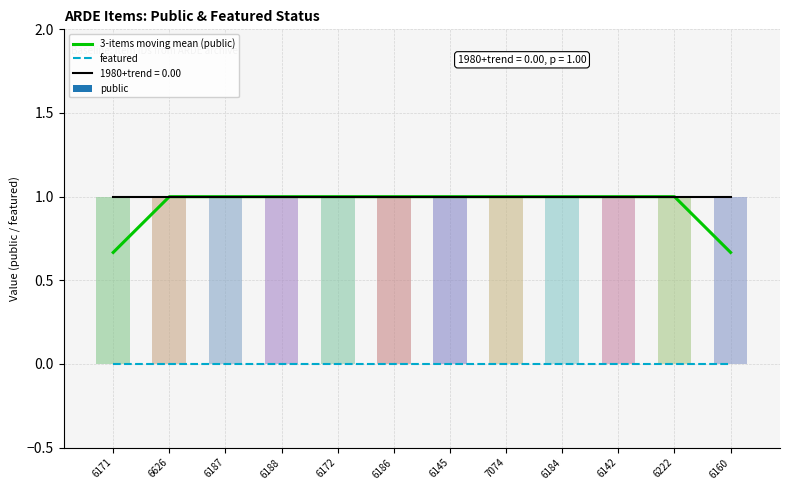

What is the sum of the 3-items moving mean (public) values at 6222 and 6160?

1.7